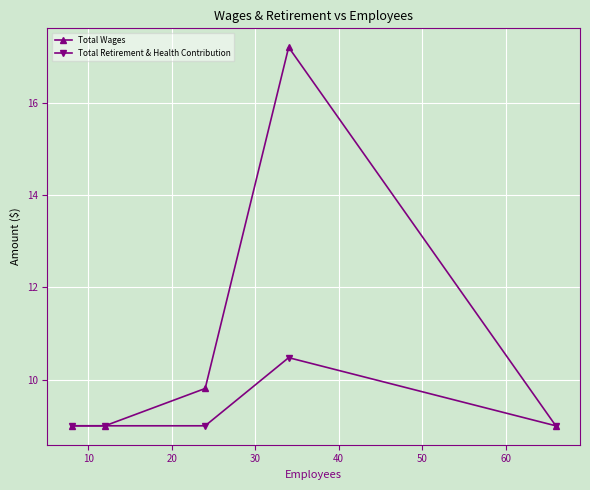

Which series has the largest range (max minus min)?

Total Wages